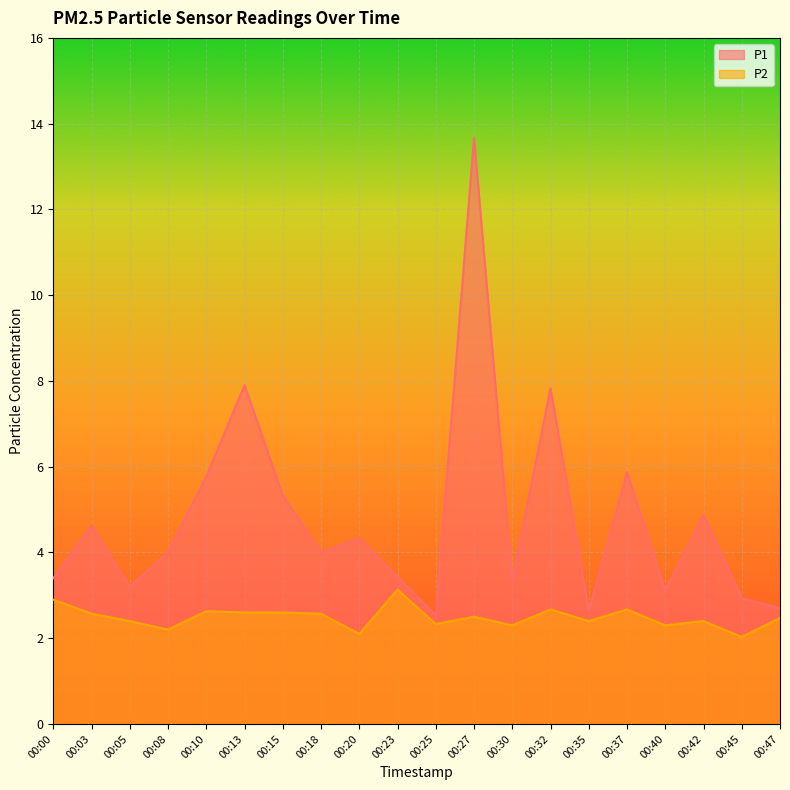

Which category has the lowest value across all series?

00:45